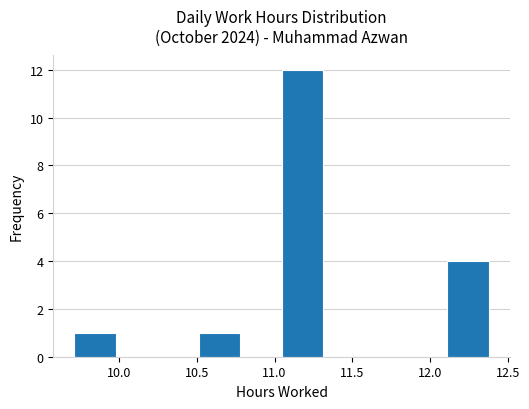

Over which range of the x-axis is the bar tallest?

11.05 to 11.30